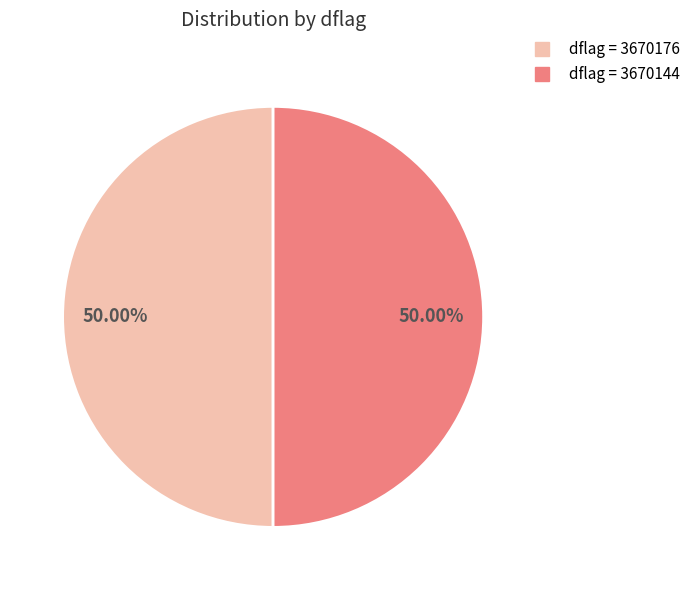

Approximately how many times larger is the value at dflag = 3670144 compared to dflag = 3670176?

1.0